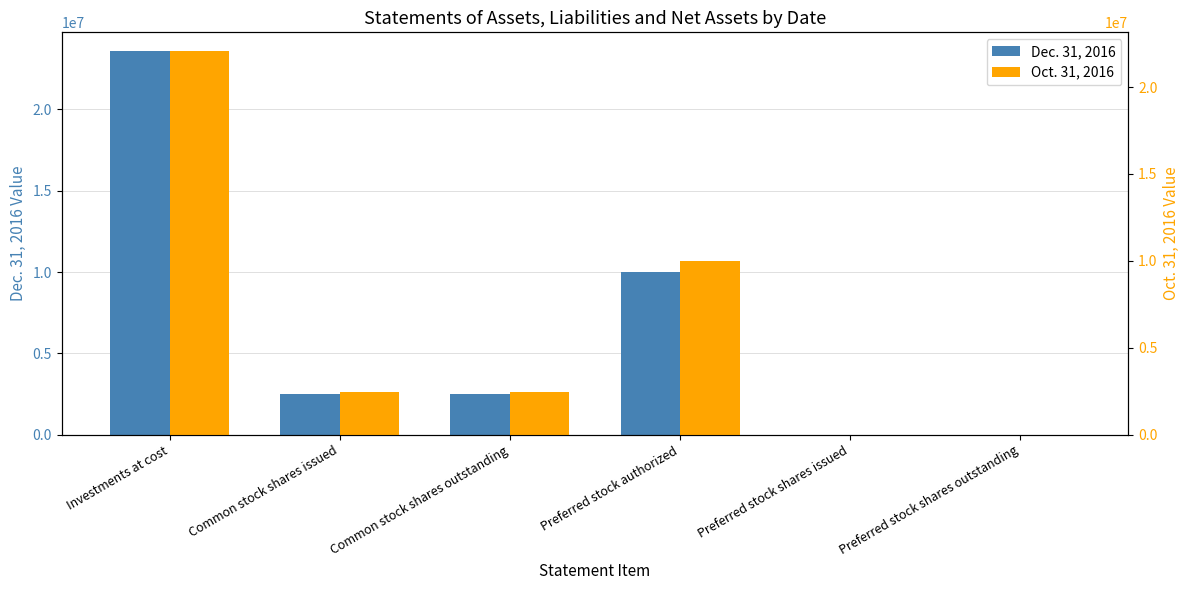

At Preferred stock authorized, list the series in order from smallest to largest.

Dec. 31, 2016, Oct. 31, 2016